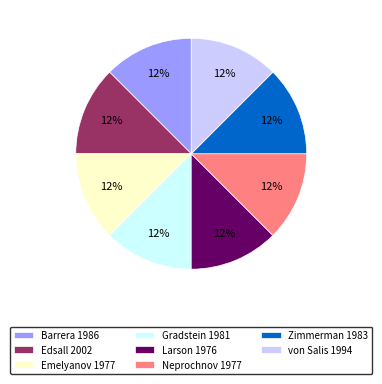

Count the number of slices in the pie.

8